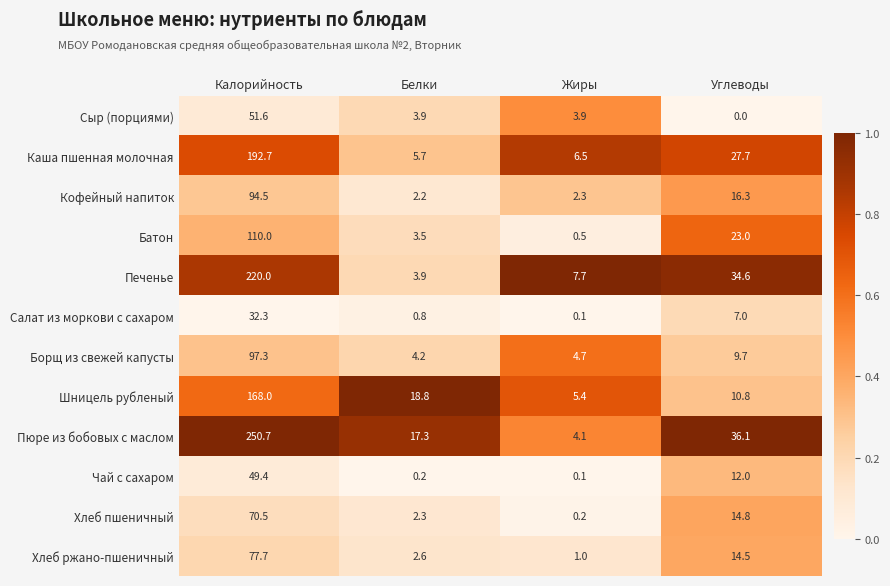

The Хлеб ржано-пшеничный series shows 77.7 at Калорийность. True or false?

True